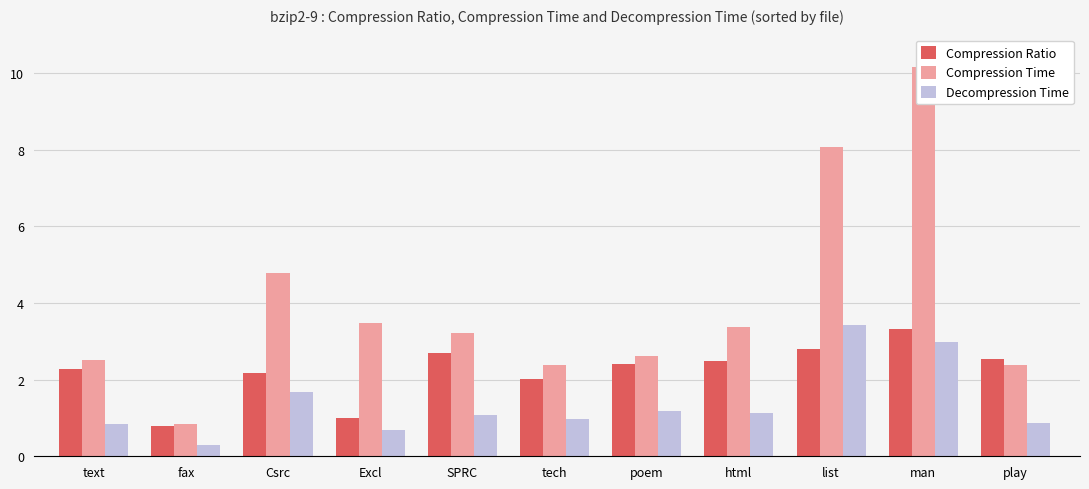

What position from the right is Csrc?

9